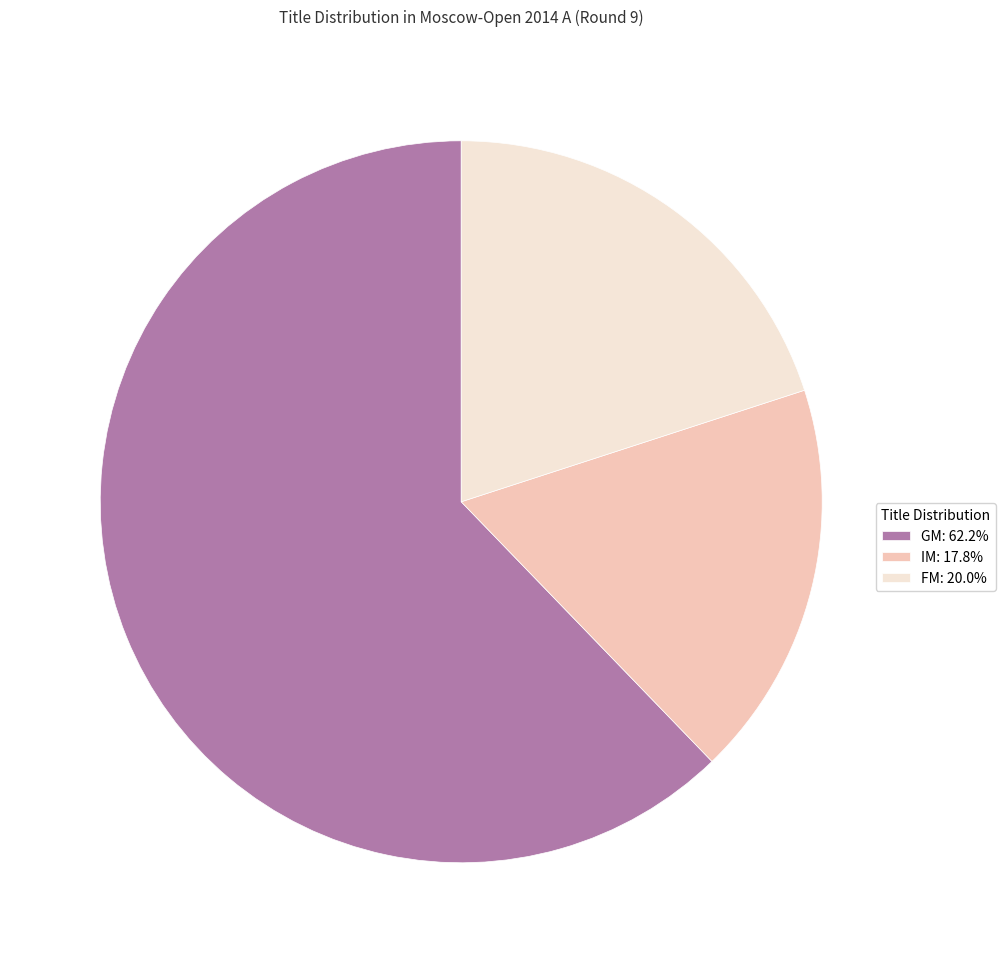

Count the number of slices in the pie.

3